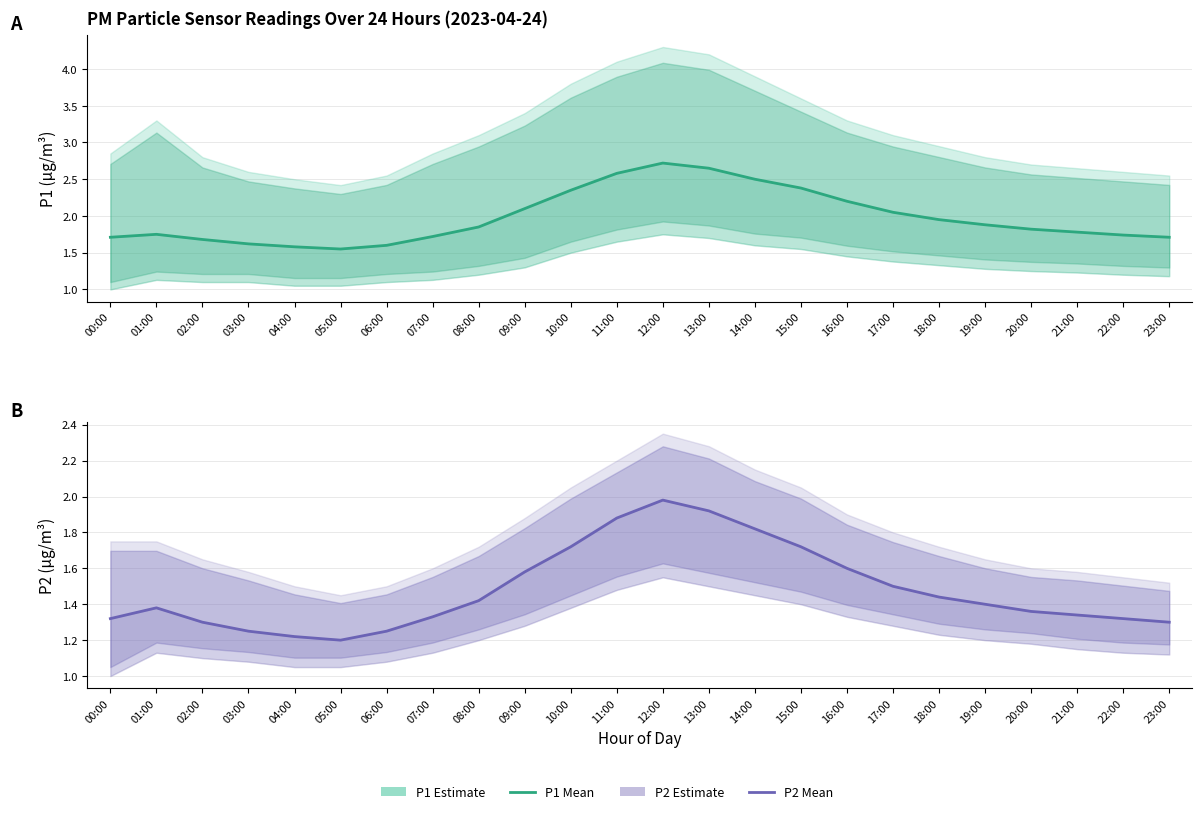

True or false: P2 Estimate has more than 0 interior local peaks.

True